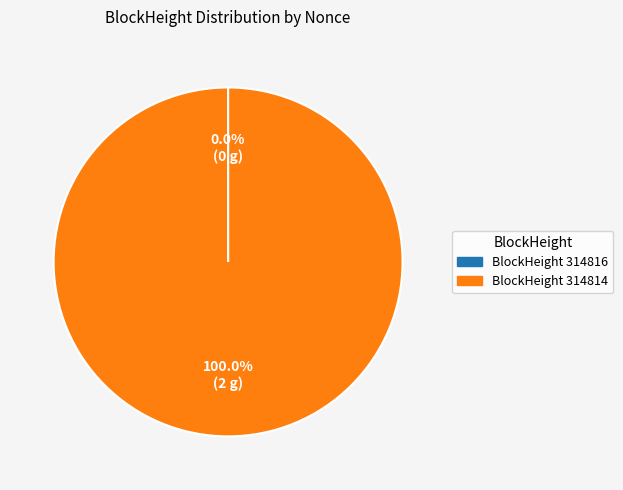

Is there any slice that represents more than half of the pie?

Yes